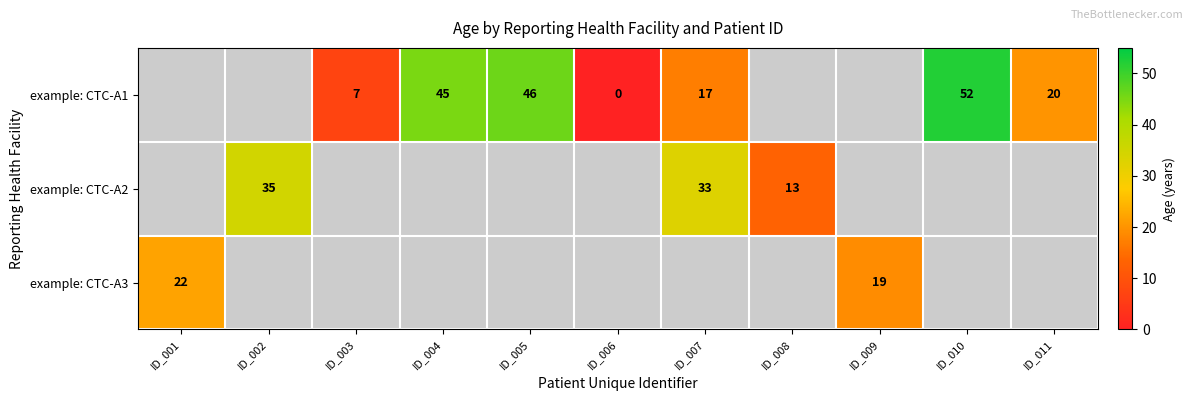

Is it true that example: CTC-A1 equals 32 at ID_011?

False